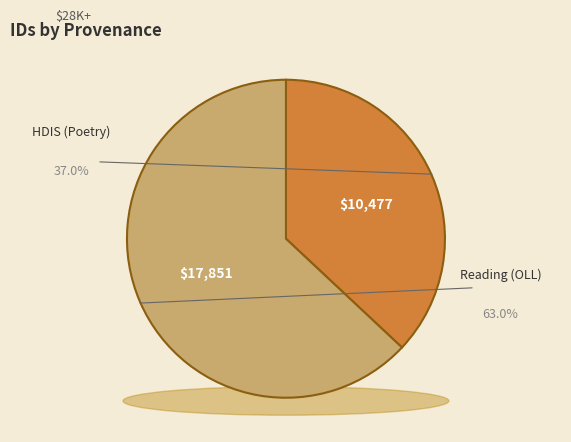

Which category has the smallest portion of the pie?

HDIS (Poetry)